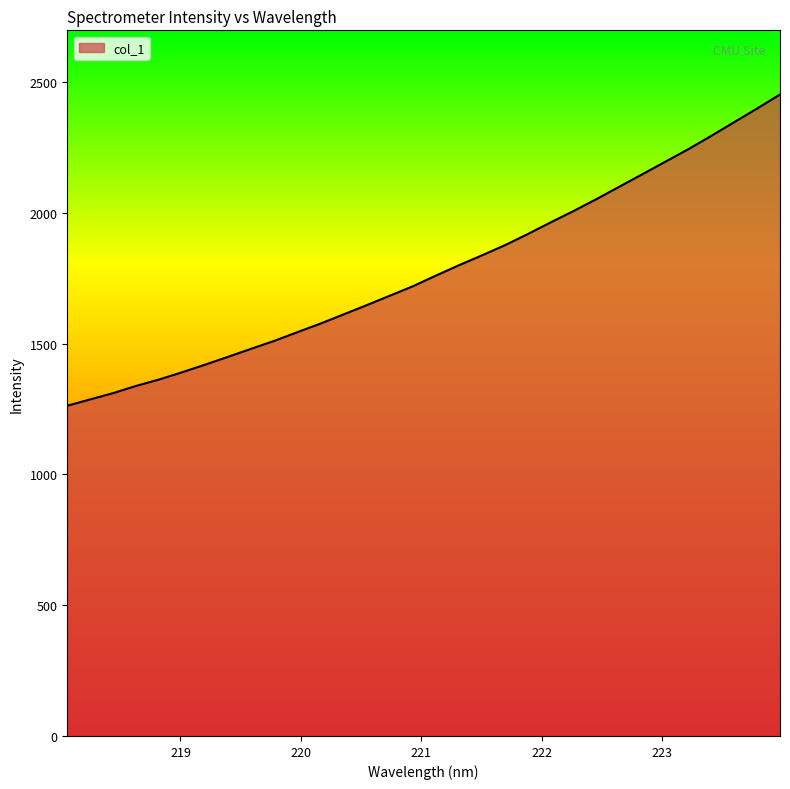

What is the minimum value shown in the chart?

1262.5